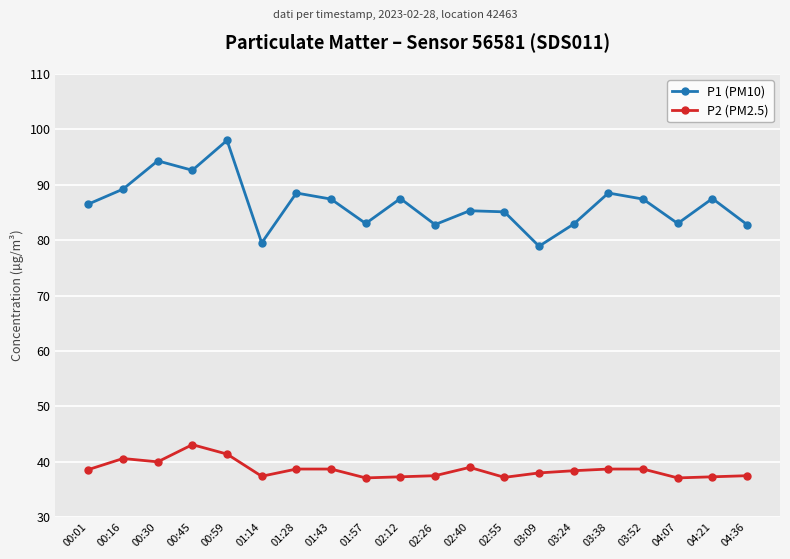

What is the value of the P1 (PM10) point at the 8th from the left?

87.4